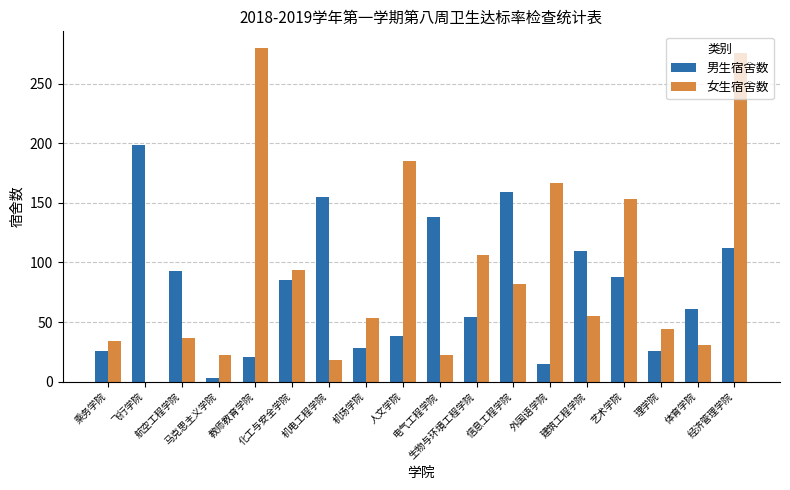

What is the approximate value of 男生宿舍数 at 理学院, to the nearest 5?

25